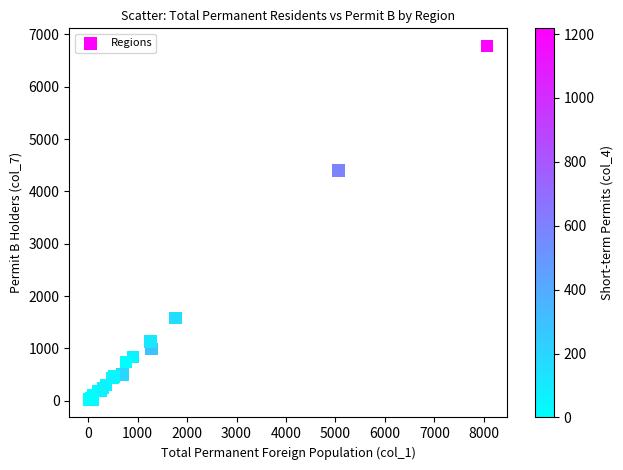

What Y value in the scatter plot is closest to 3399?

4404